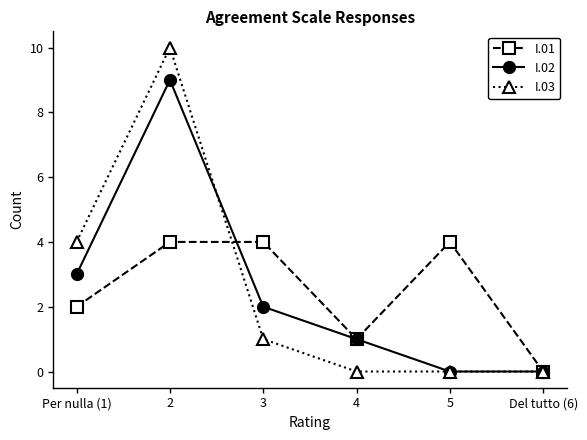

Rank the series by their maximum value, from lowest to highest.

I.01, I.02, I.03